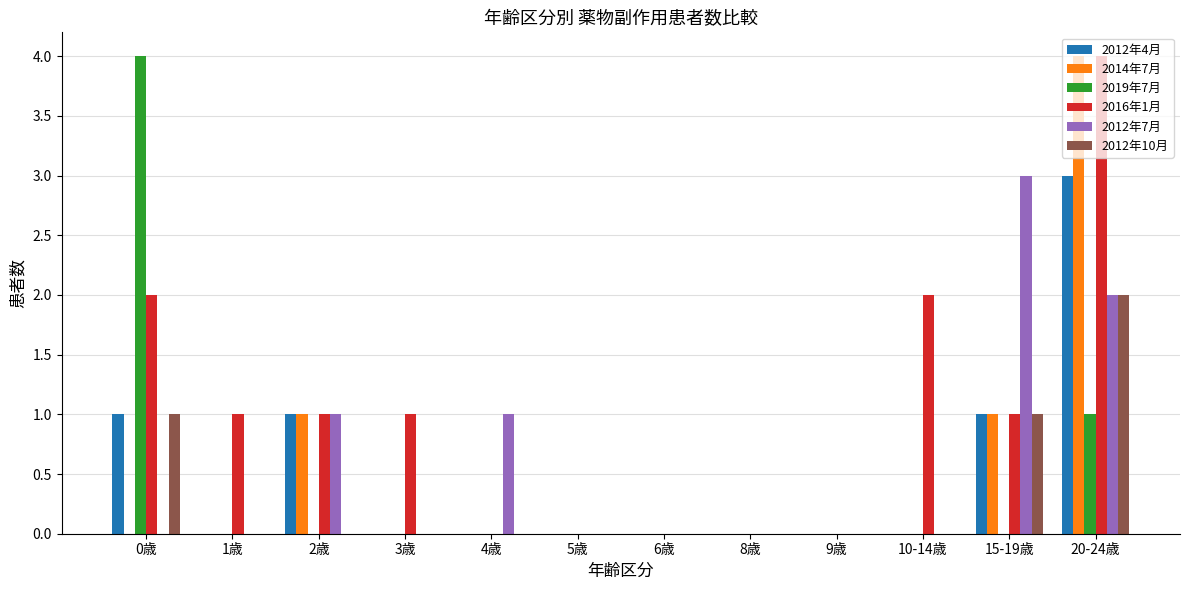

The 2016年1月 series shows 2 at 0歳. True or false?

True